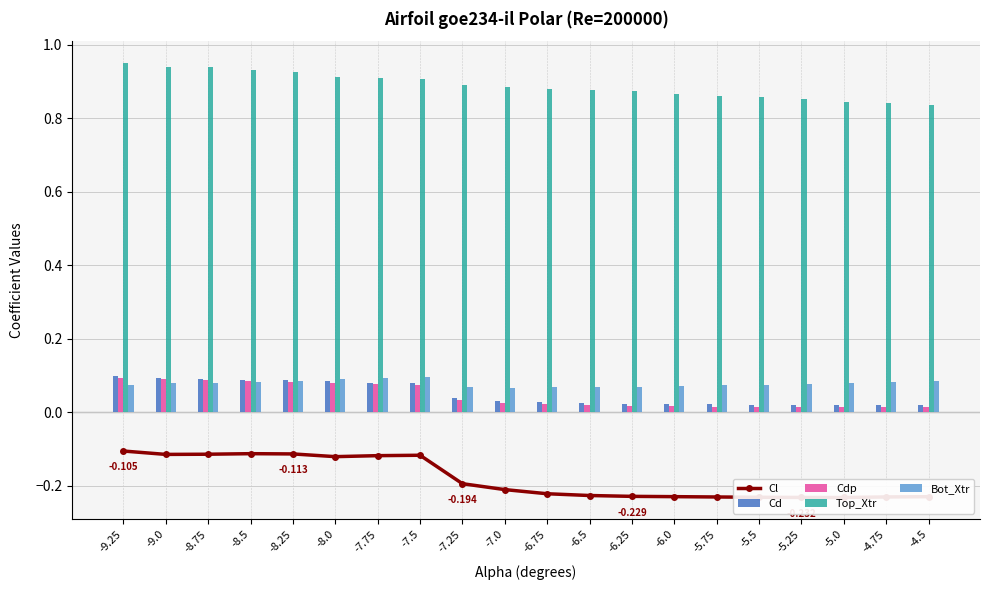

At which category is the sum across all series the highest?

-9.25